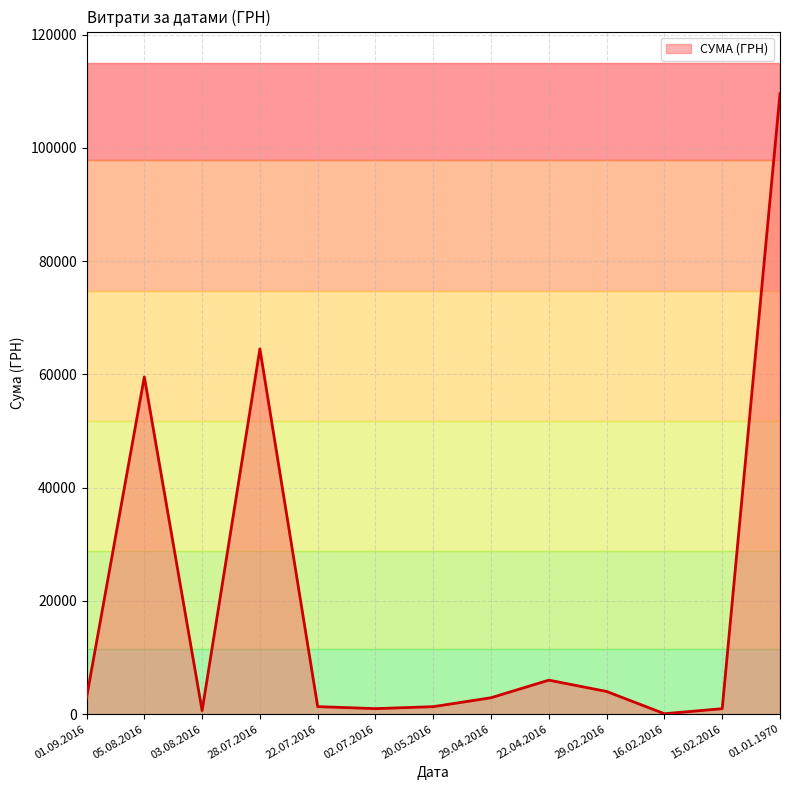

Is it true that the value at 29.02.2016 is 4000.0?

True